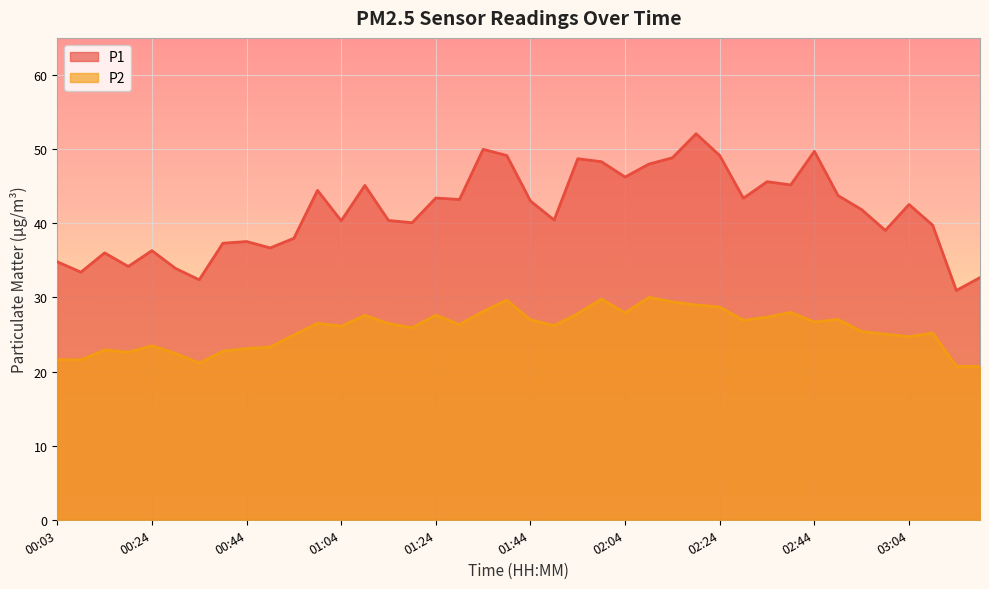

Which series has the largest total across all categories?

P1